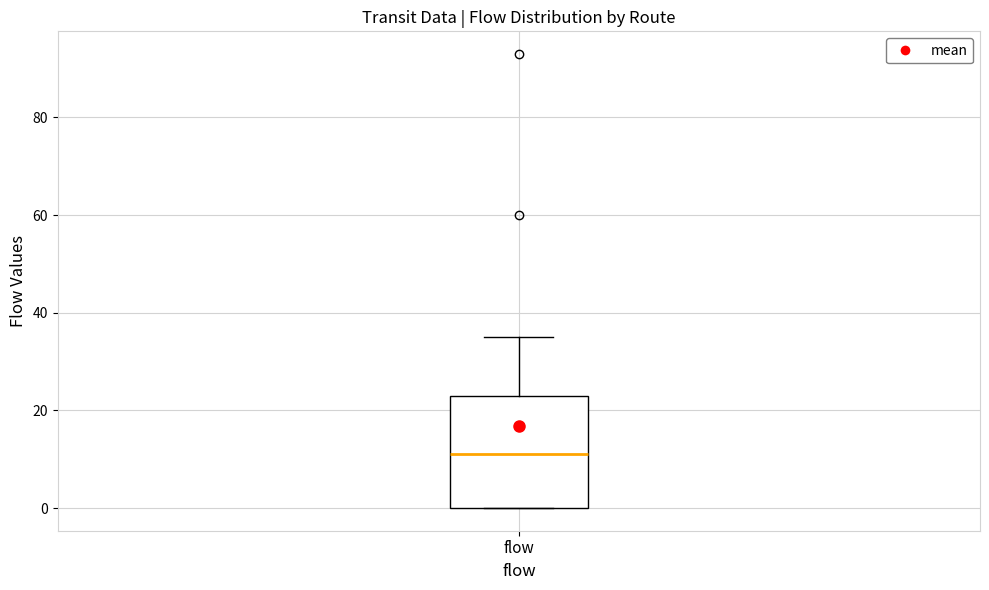

Transcribe this box plot: give where the median line is, the range the box spans, and where the two whiskers end, as read against the y-axis. The values are not printed on the chart, so give them approximately, as read against the axis.

median 12, box 0 to 24, whiskers 0 to 36